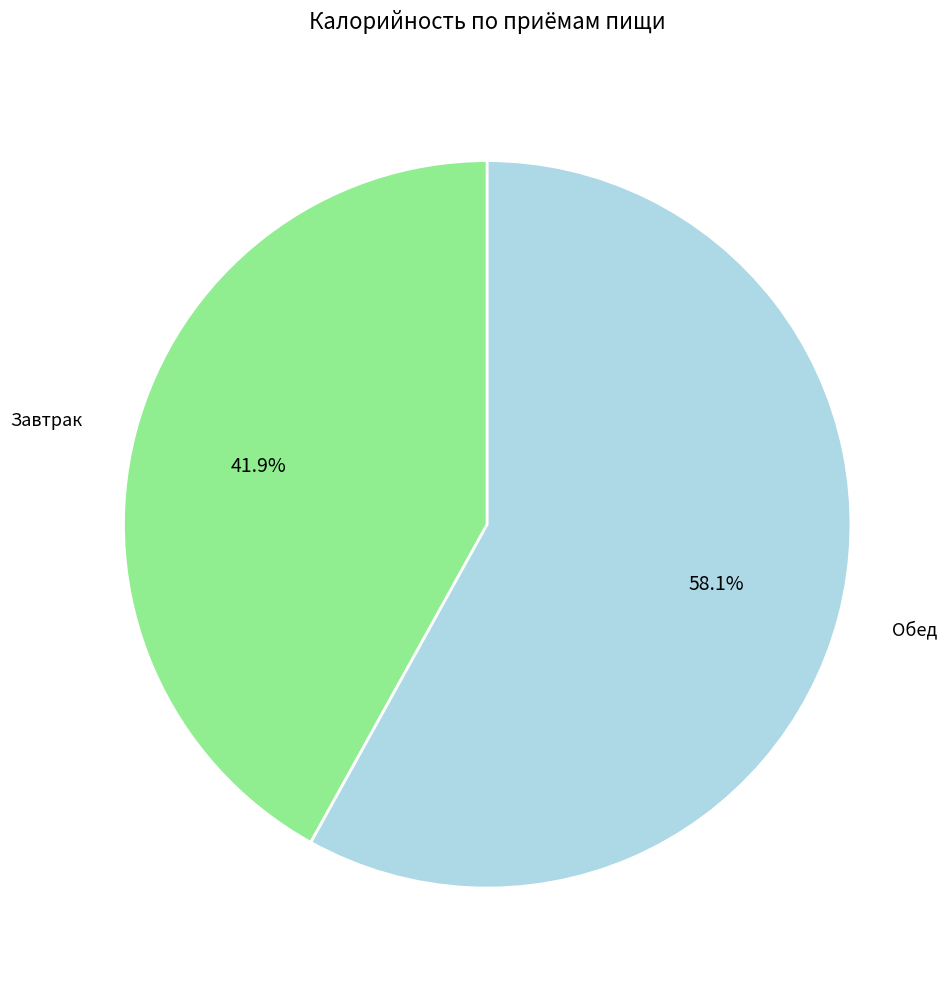

Is there any slice that represents more than half of the pie?

Yes